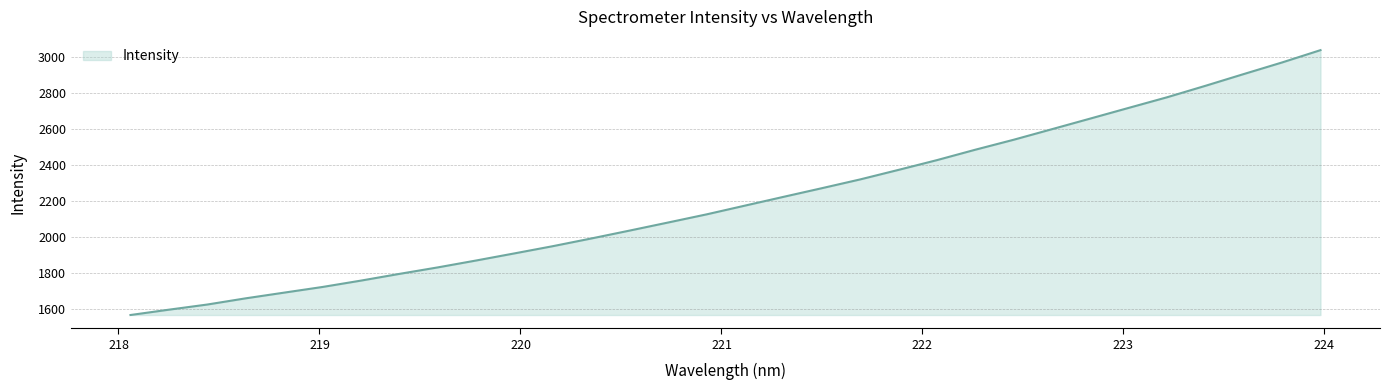

What is the minimum value shown in the chart?

1568.9